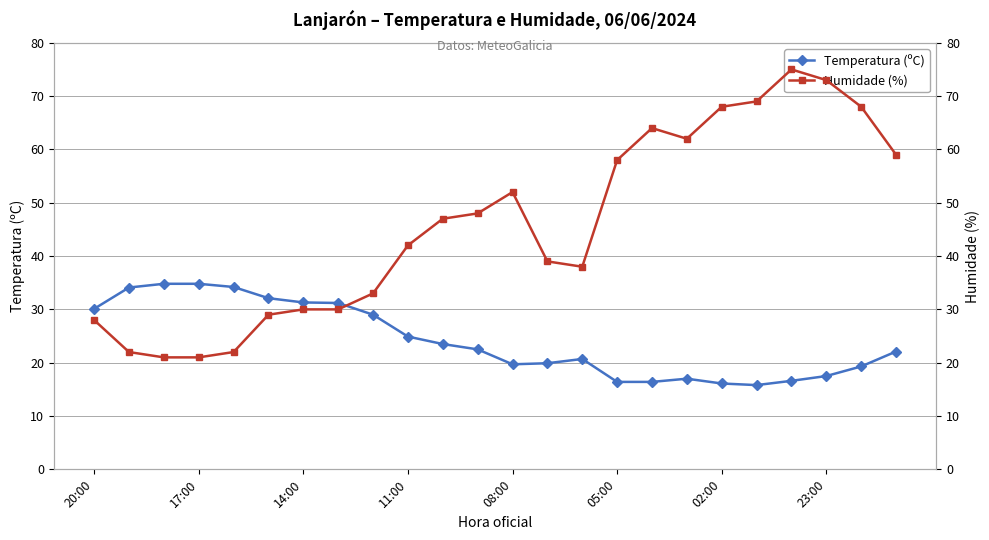

In Humidade (%), how many points are higher than both neighbors (excluding endpoints)?

3